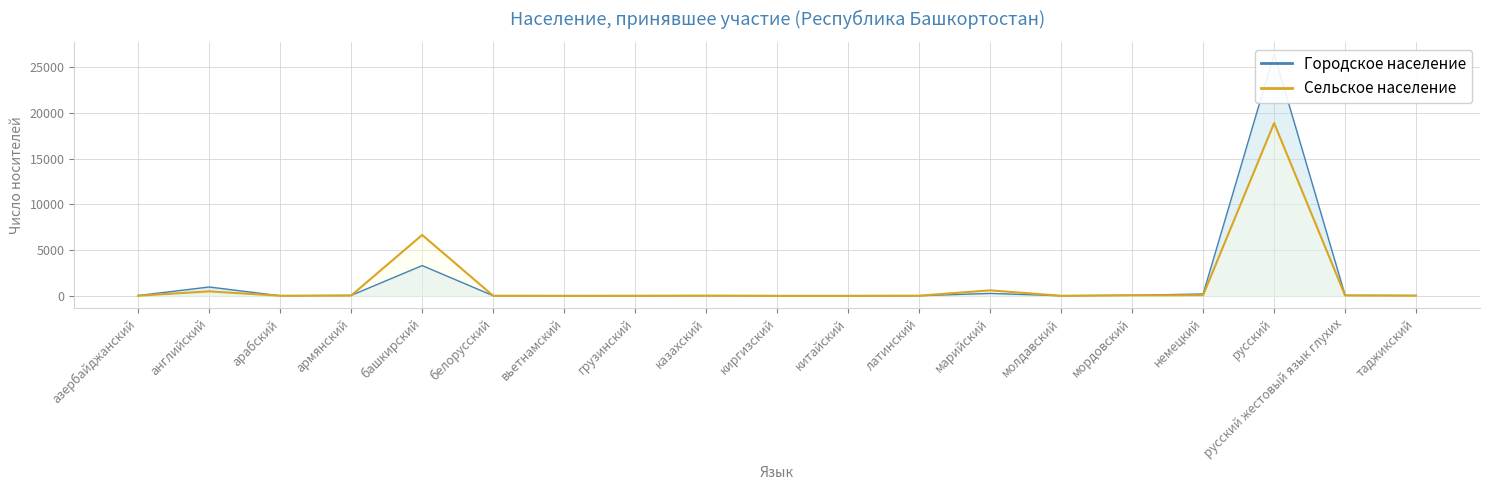

What is the label of the 17th point from the left?

русский